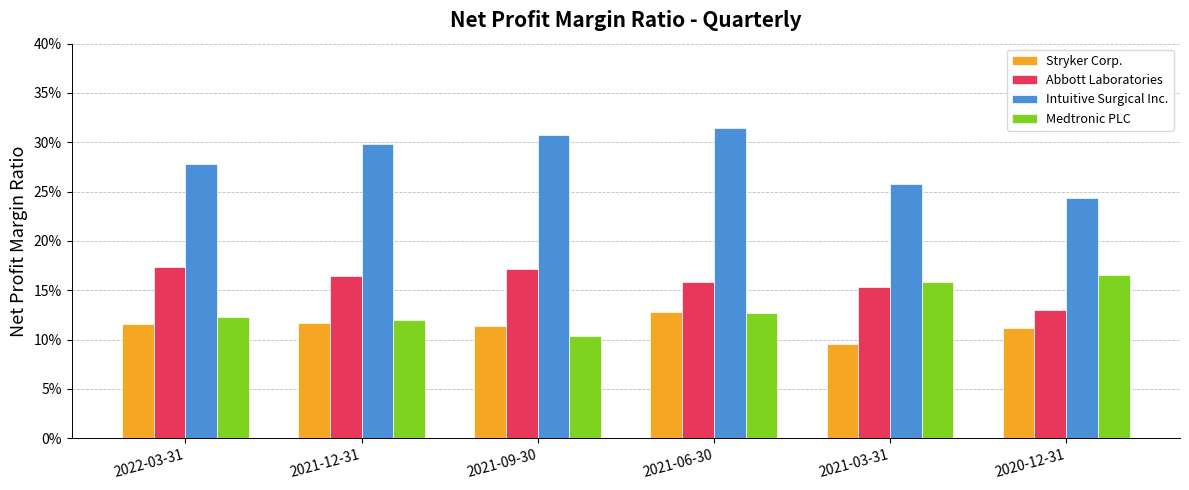

Between 2021-12-31 and 2021-06-30, which series saw the biggest shift?

Intuitive Surgical Inc.